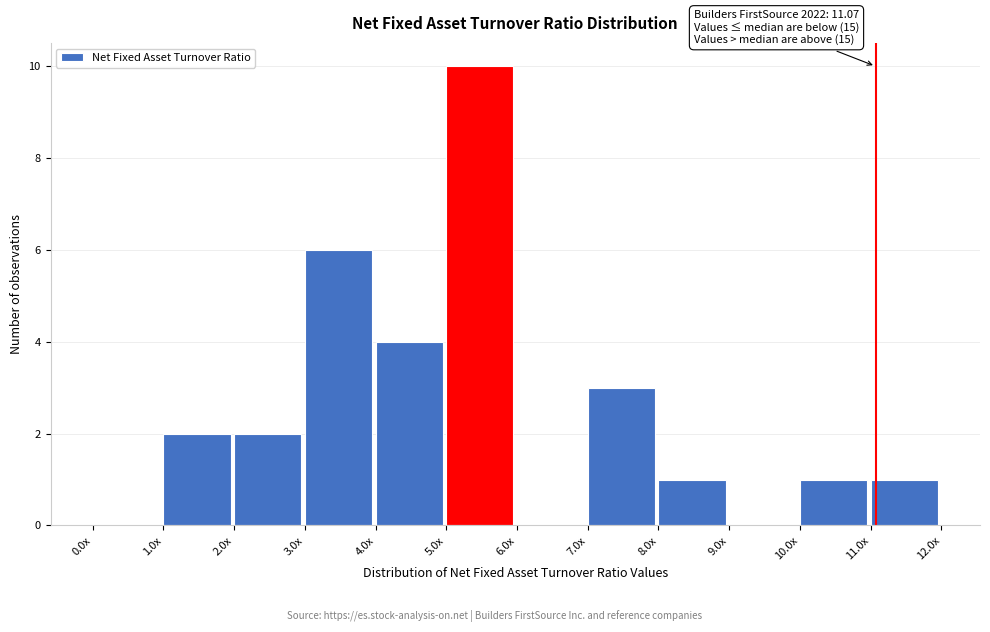

Reading left to right, transcribe all the data shown in this chart.

0.0x=0	1.0x=2	2.0x=2	3.0x=6	4.0x=4	5.0x=10	6.0x=0	7.0x=3	8.0x=1	9.0x=0	10.0x=1	11.0x=1